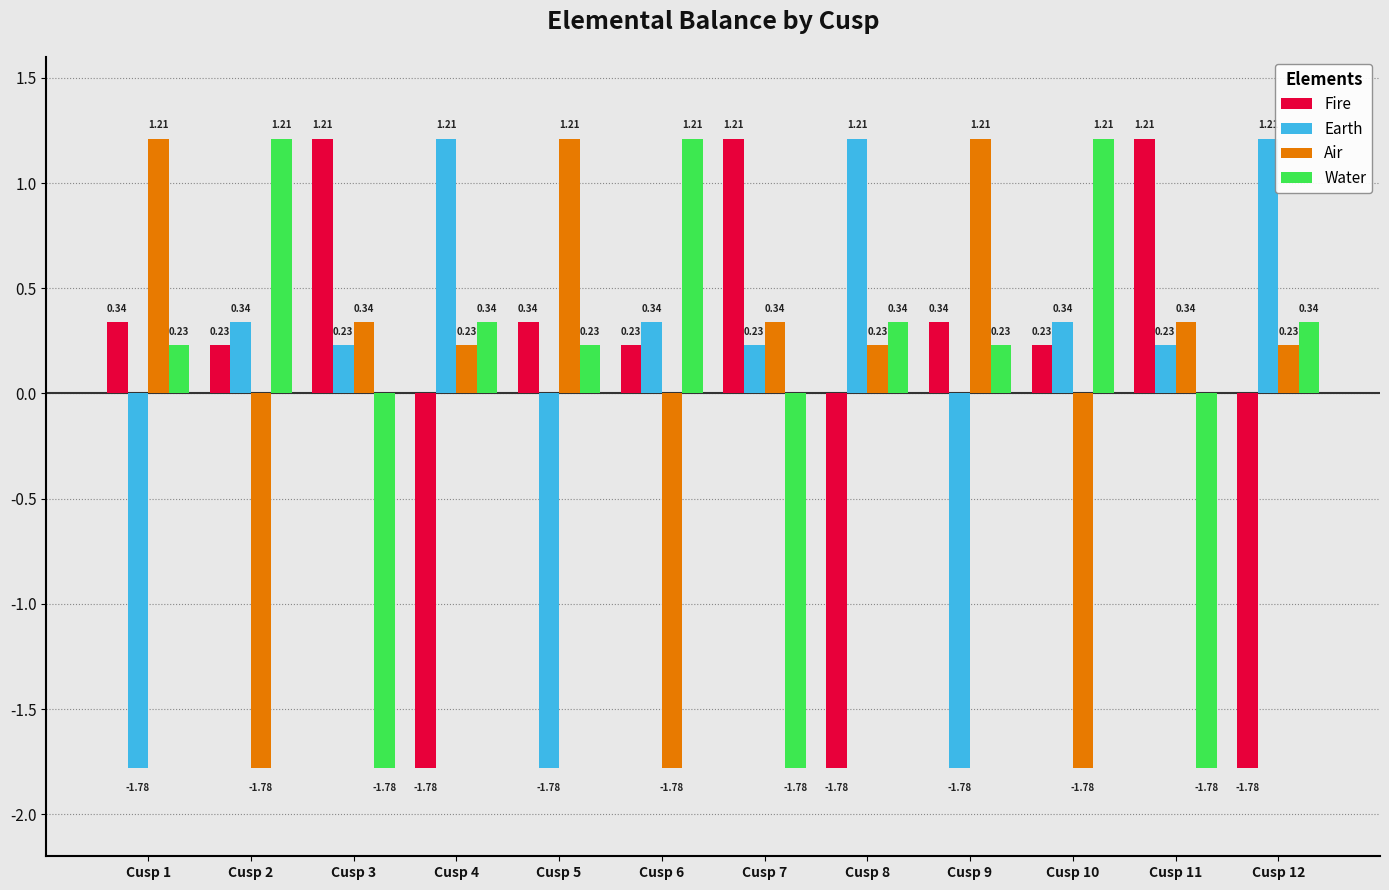

Between Cusp 5 and Cusp 12, which series saw the biggest shift?

Earth